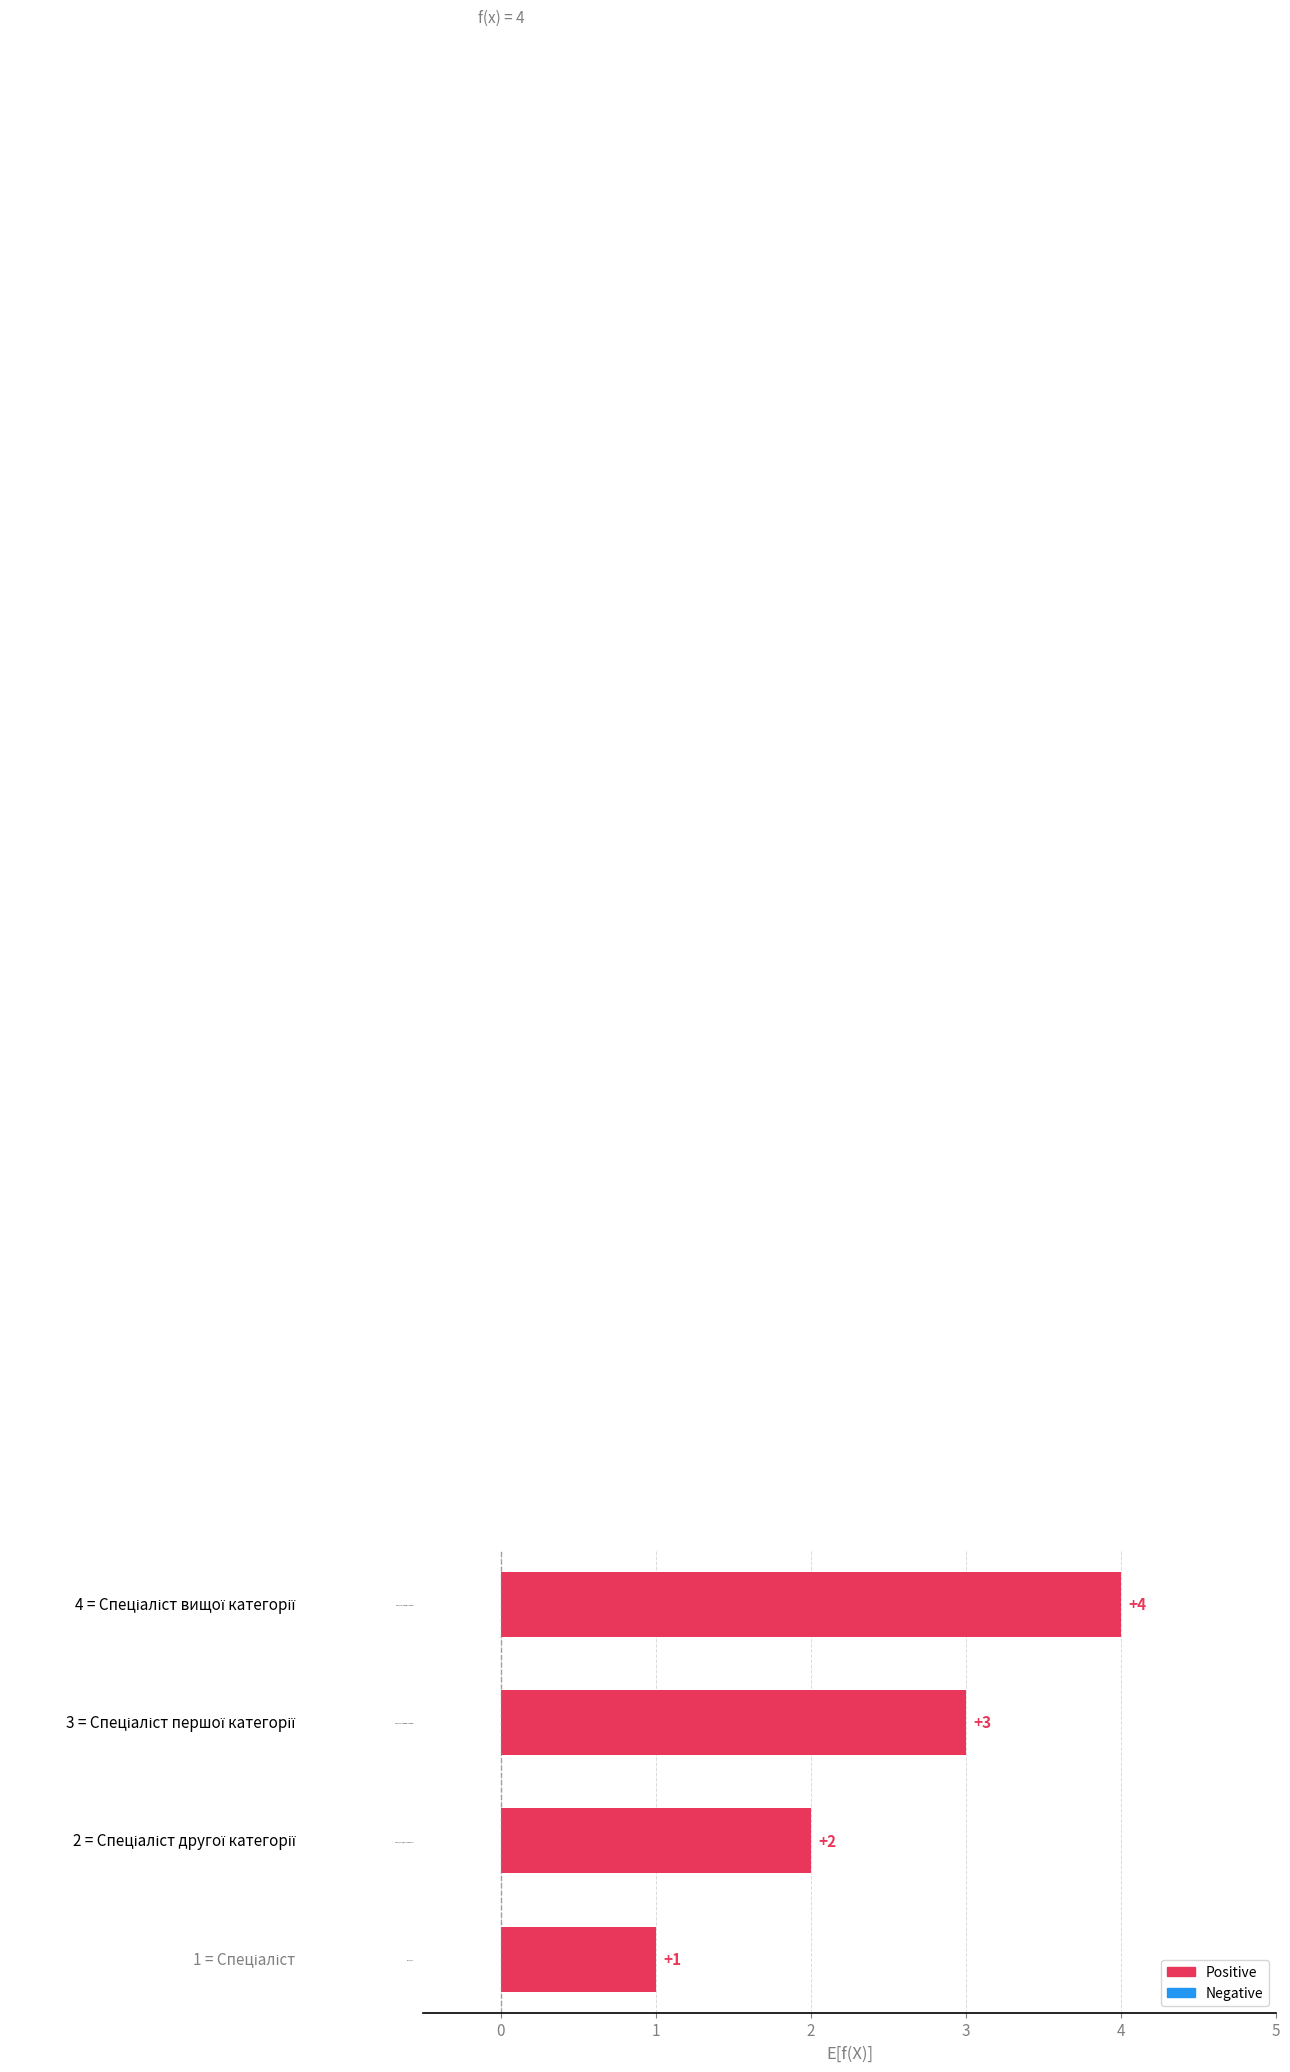

What is the difference between the maximum and minimum values?

3